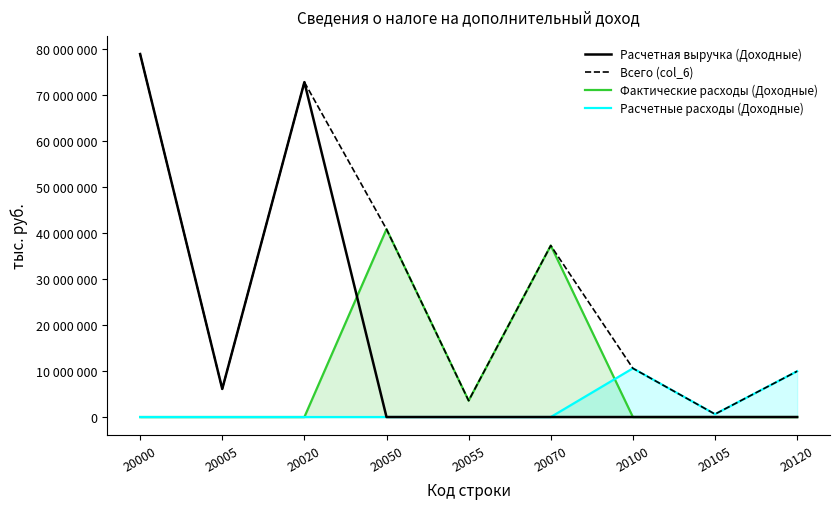

Reading left to right, list all the values displayed in this chart.

Расчетная выручка (Доходные): 20000=78806038	20005=6098728	20020=72707310	20050=0	20055=0	20070=0	20100=0	20105=0	20120=0
Всего (col_6): 20000=78806038	20005=6098728	20020=72707310	20050=40788711	20055=3551464	20070=37237247	20100=10573609	20105=630271	20120=9943338
Фактические расходы (Доходные): 20000=0	20005=0	20020=0	20050=40788711	20055=3551464	20070=37237247	20100=0	20105=0	20120=0
Расчетные расходы (Доходные): 20000=0	20005=0	20020=0	20050=0	20055=0	20070=0	20100=10573609	20105=630271	20120=9943338